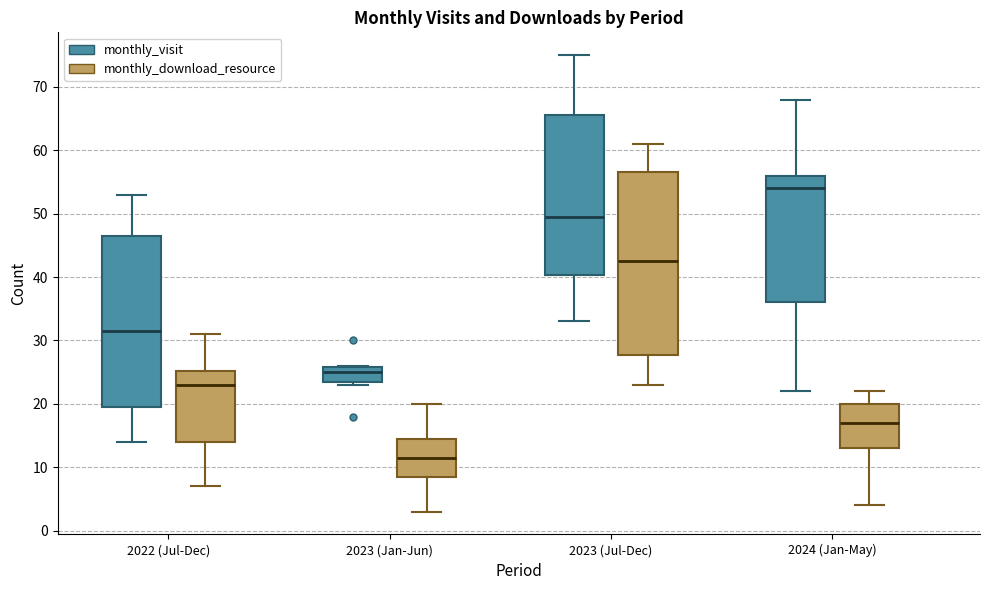

Which box is the tallest, from its lower edge to its upper edge?

2023 (Jul-Dec) (monthly_download_resource)